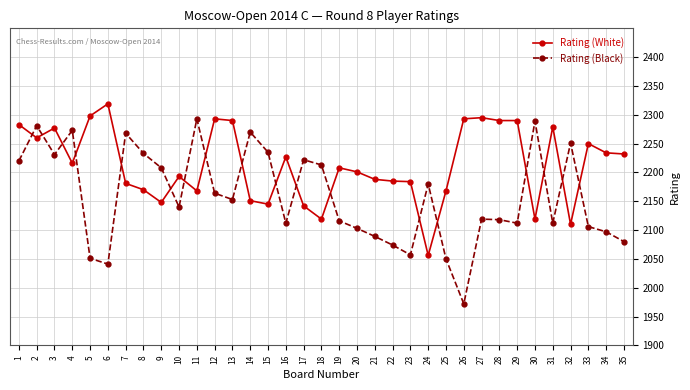

Where is the first local minimum for Rating (Black)?

3